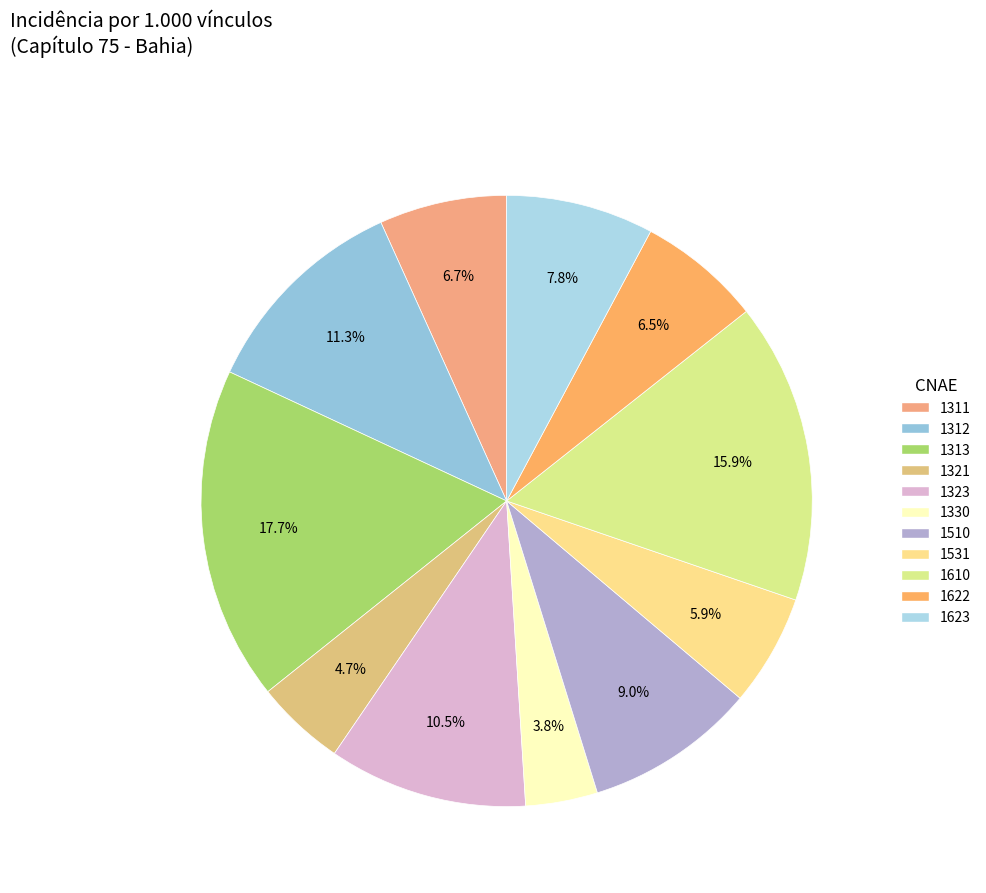

Which slice is the largest?

1313